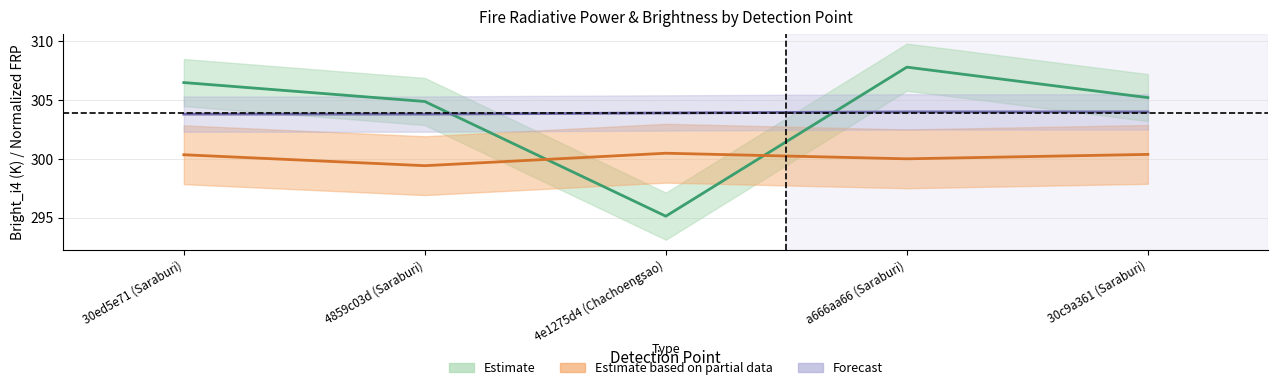

What is the approximate value of frp at 30ed5e71 (Saraburi)?

300.3